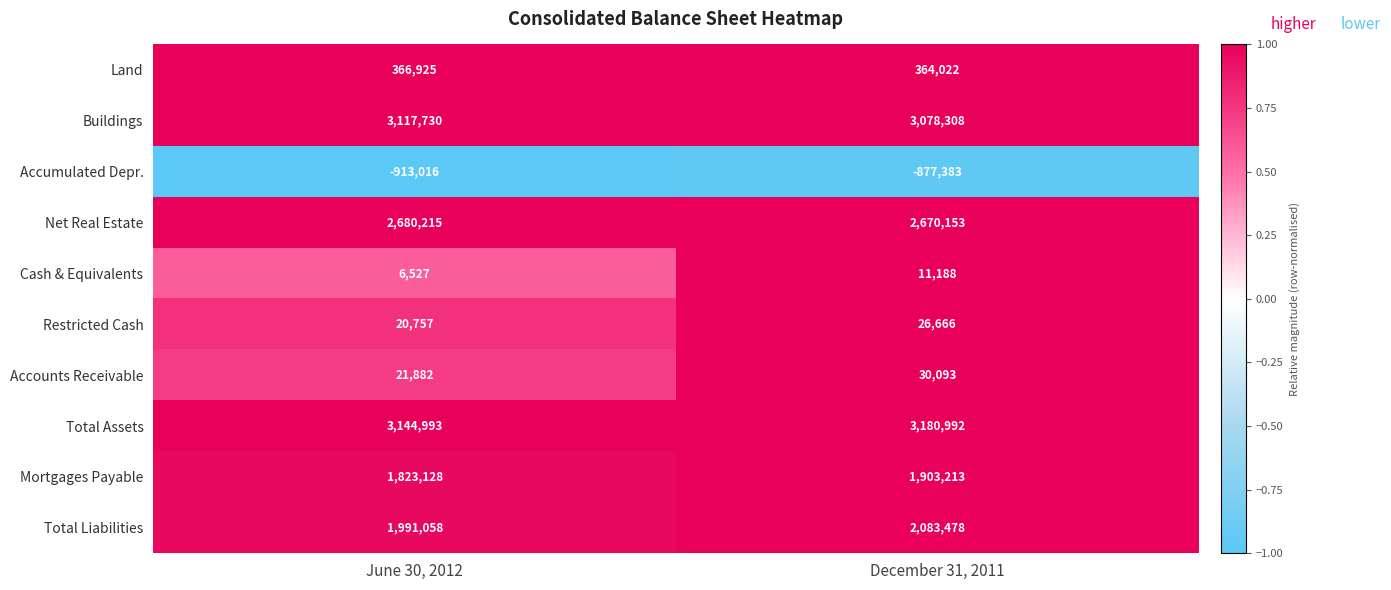

Which series changed the most between June 30, 2012 and December 31, 2011?

Total Liabilities